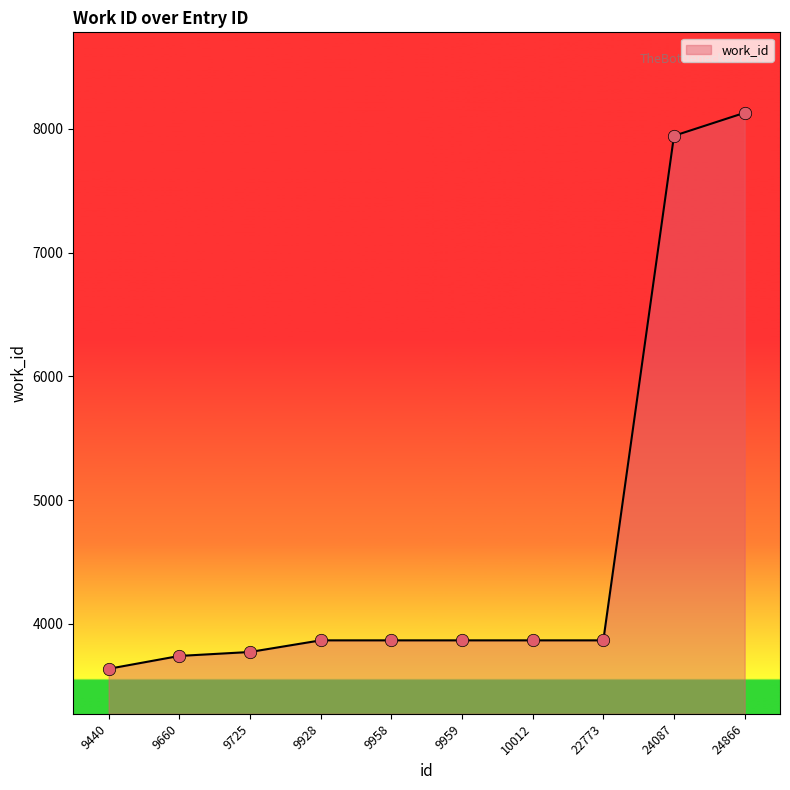

Which has a higher value, 10012 or 9725?

10012